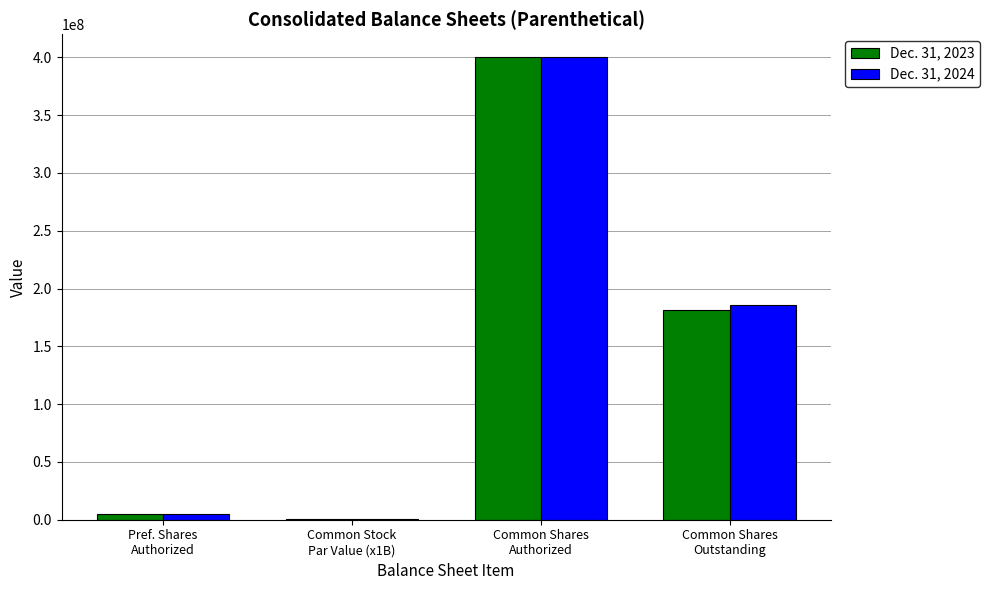

True or false: Dec. 31, 2023 has a value of 400000000 at Common Shares
Authorized.

True